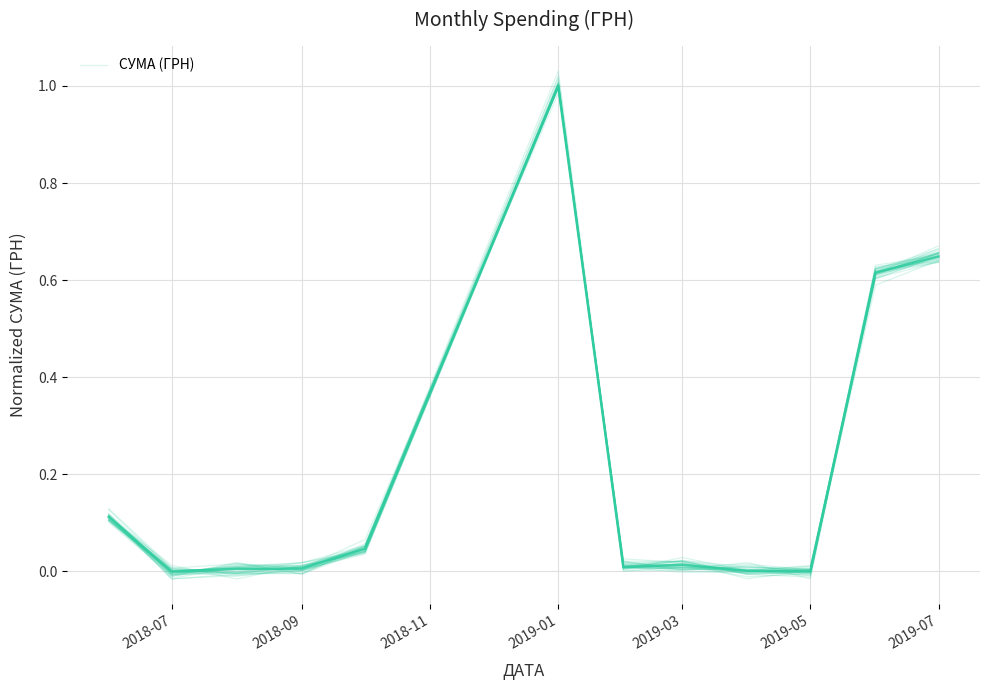

How many points are higher than both their immediate neighbors (excluding endpoints)?

1